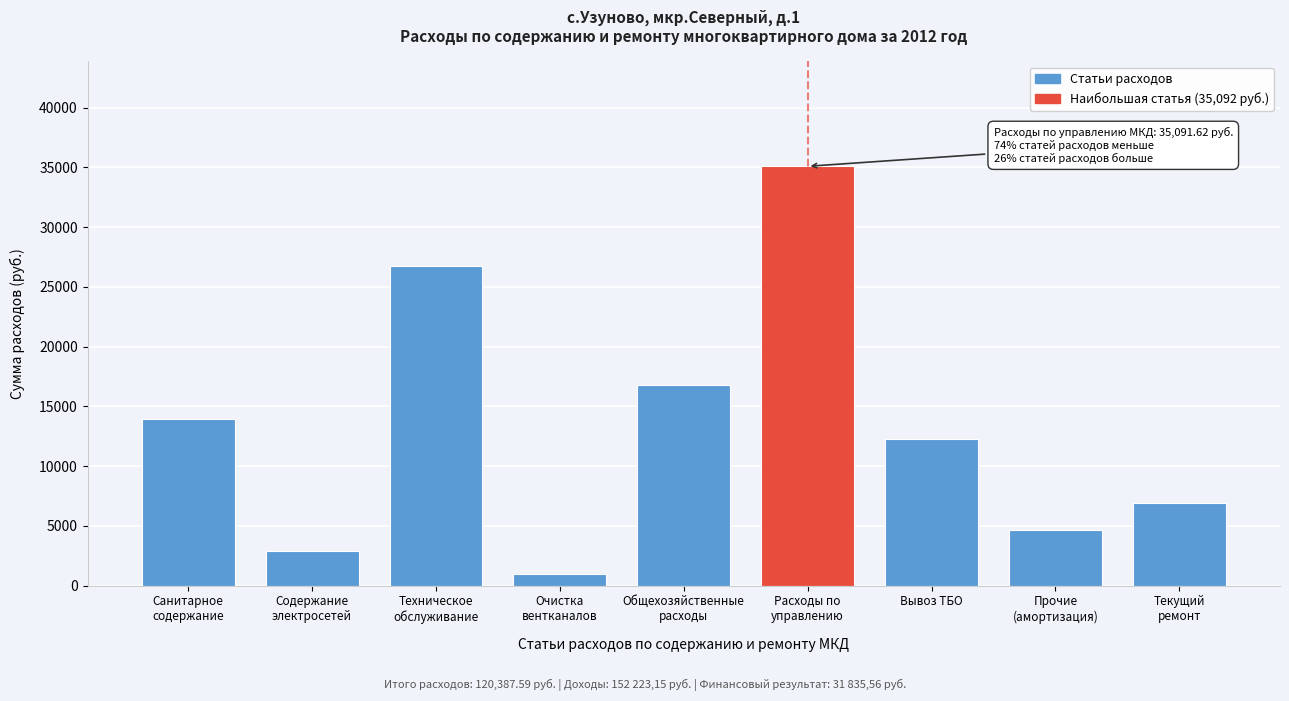

Reading right to left, extract all data points from this chart.

6892.3	4684.8	12286.5	35091.6	16794.5	972.3	26782.8	2916.9	13965.9